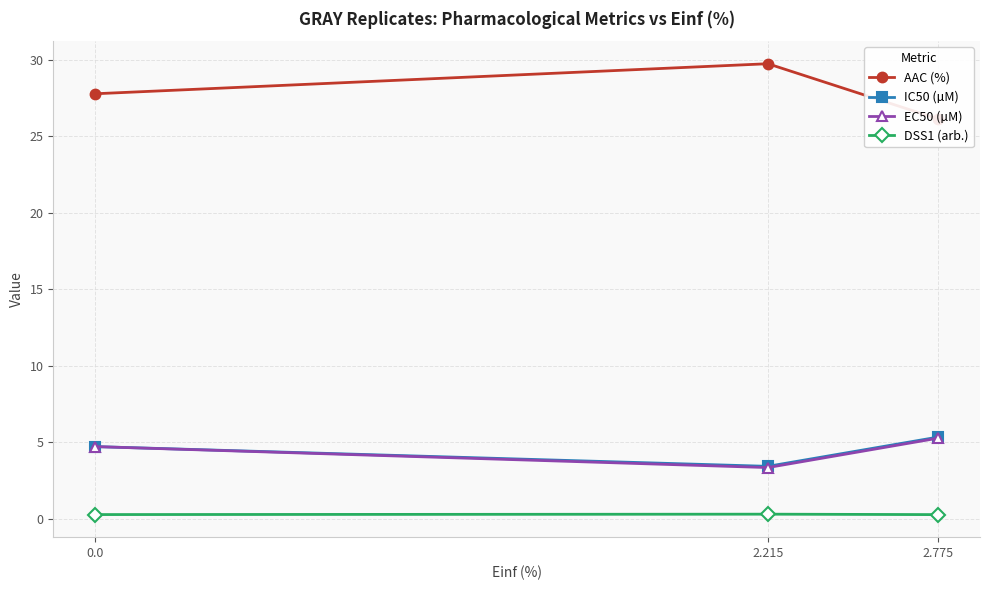

True or false: DSS1 (arb.) has a value of 0.2 at 0.0.

False